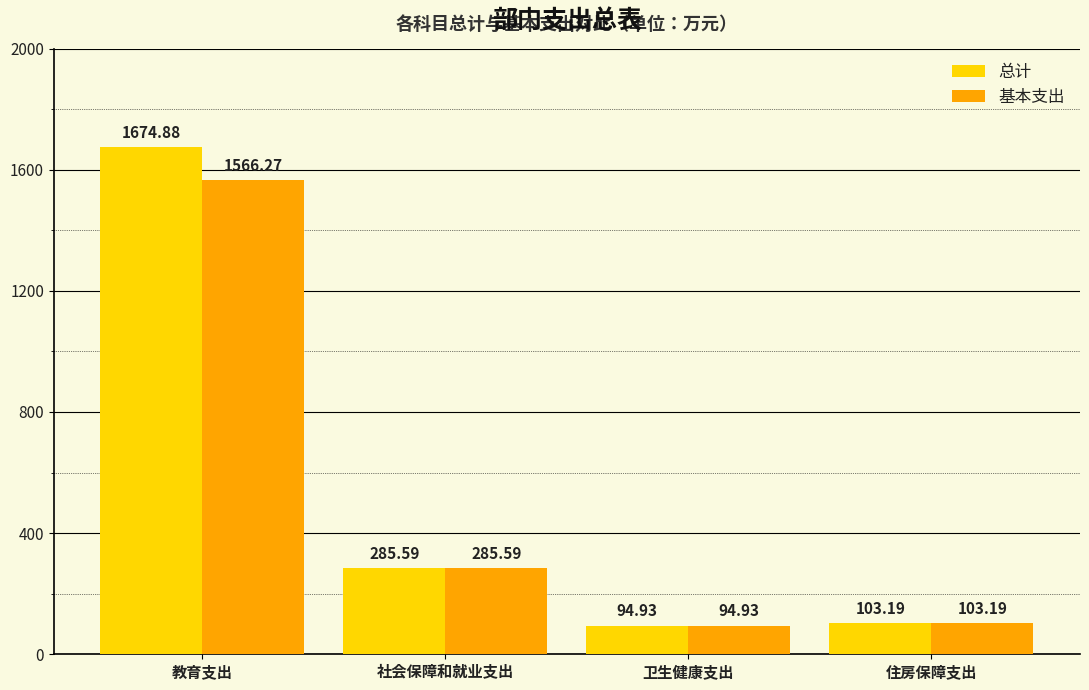

Which series has the largest total across all categories?

总计